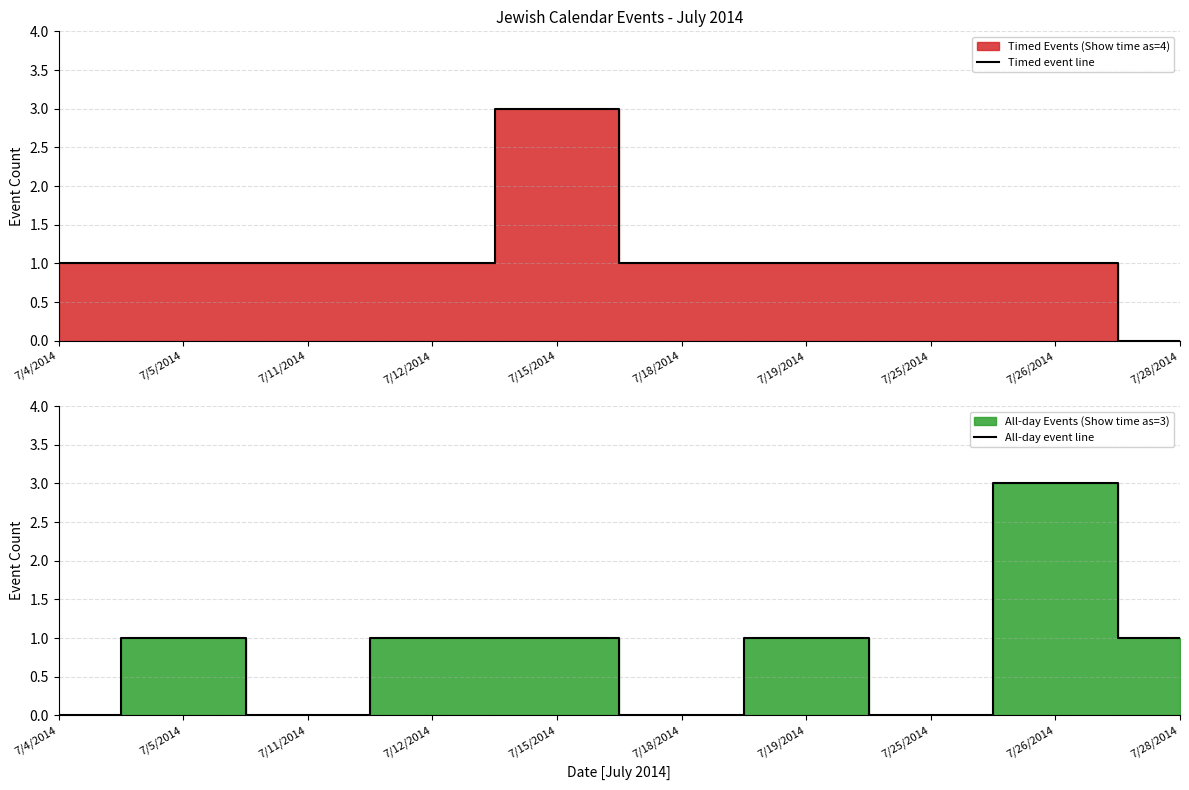

How many interior local peaks does the Timed event line series have?

1